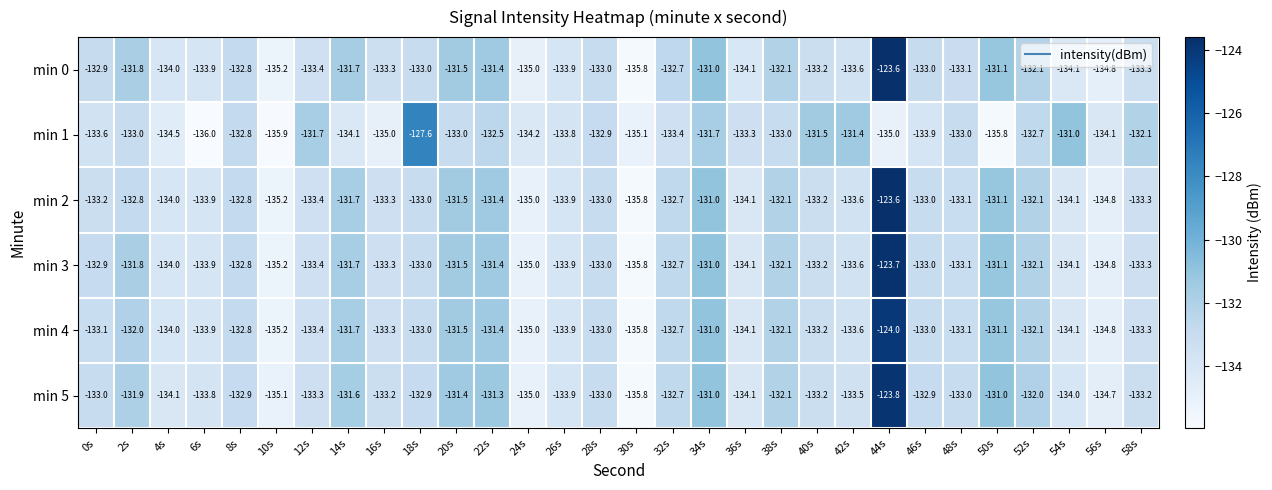

What is the minimum value shown in the chart?

-136.0